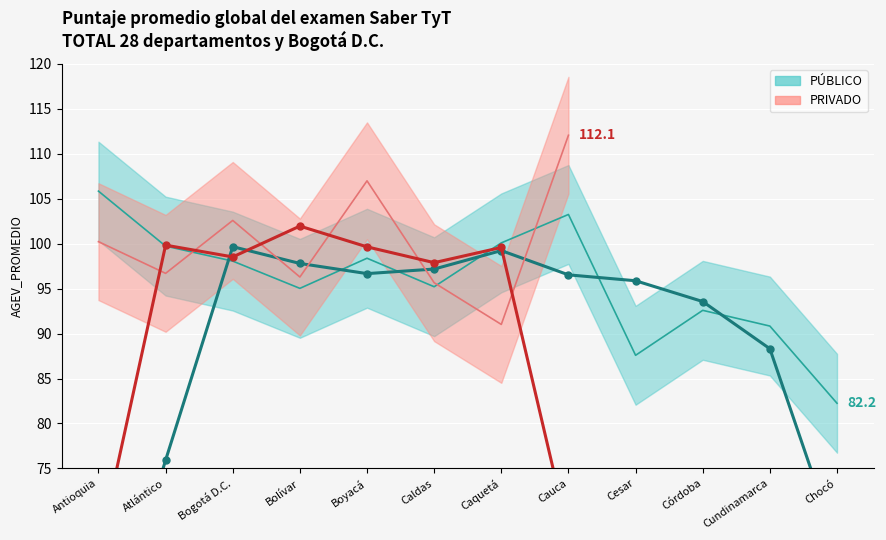

Is the value of 0_TOTAL at Bogotá D.C. greater than the value of PRIVADO at Bolívar?

Yes